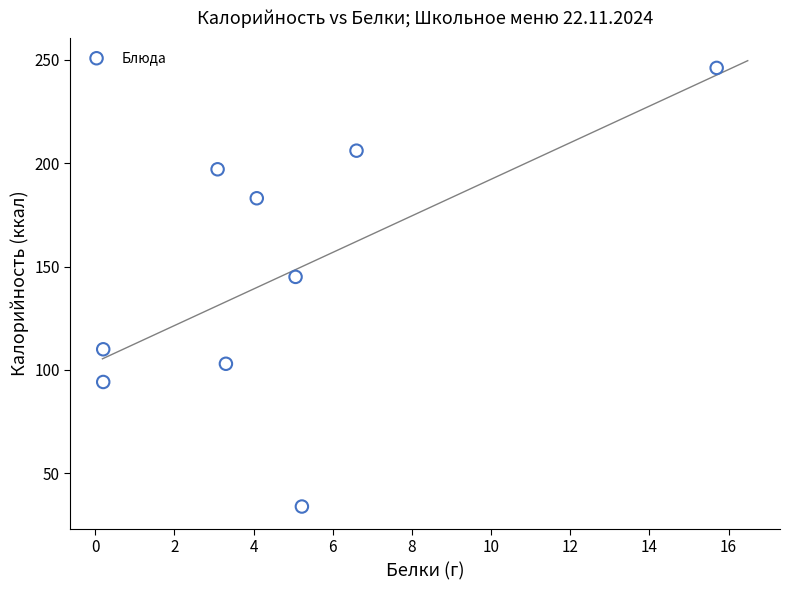

What is the average Y value?

146.5